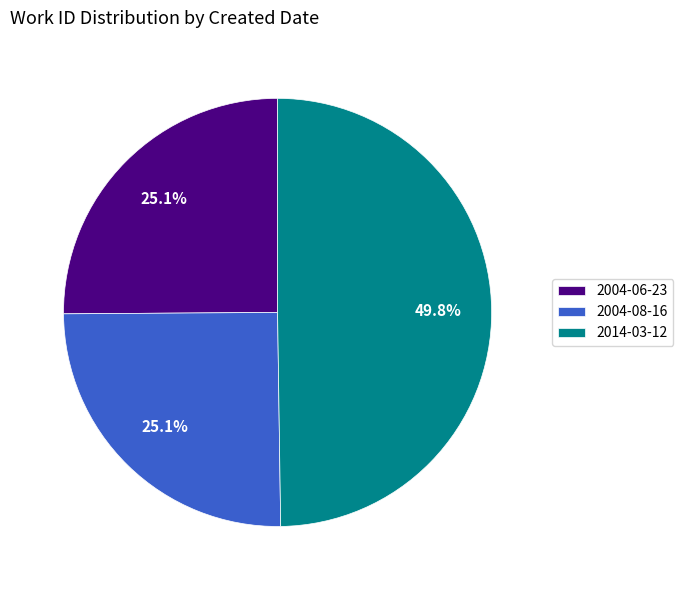

Which category has the biggest portion of the pie?

2014-03-12